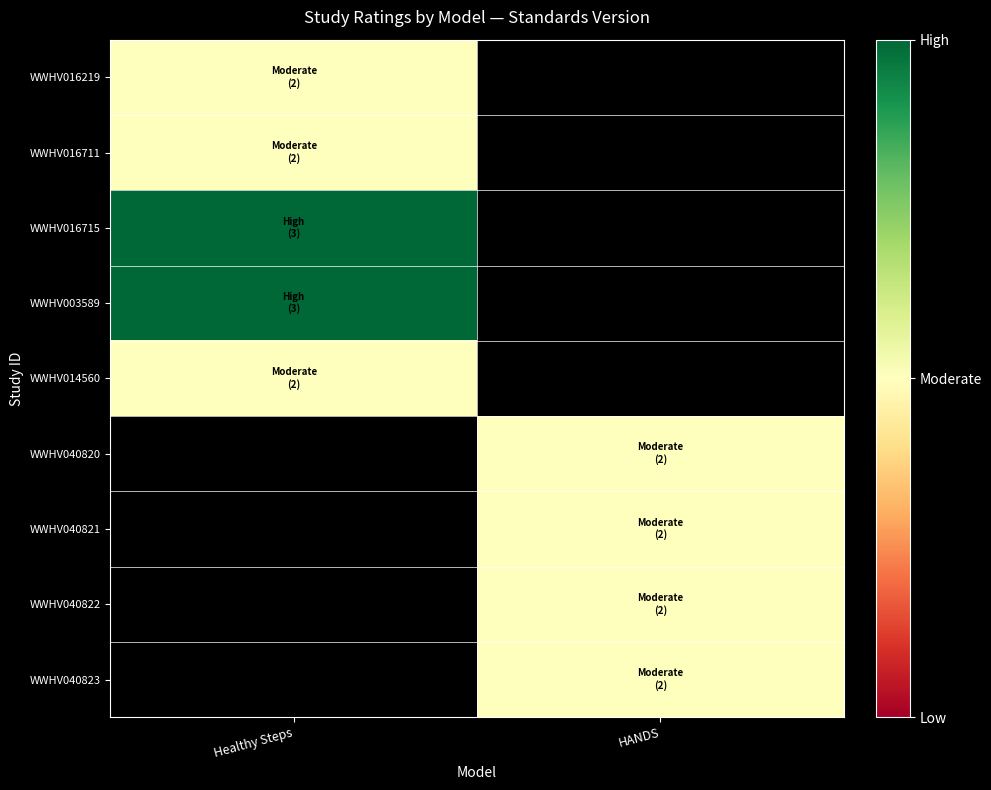

What is the maximum value shown in the chart?

3.0